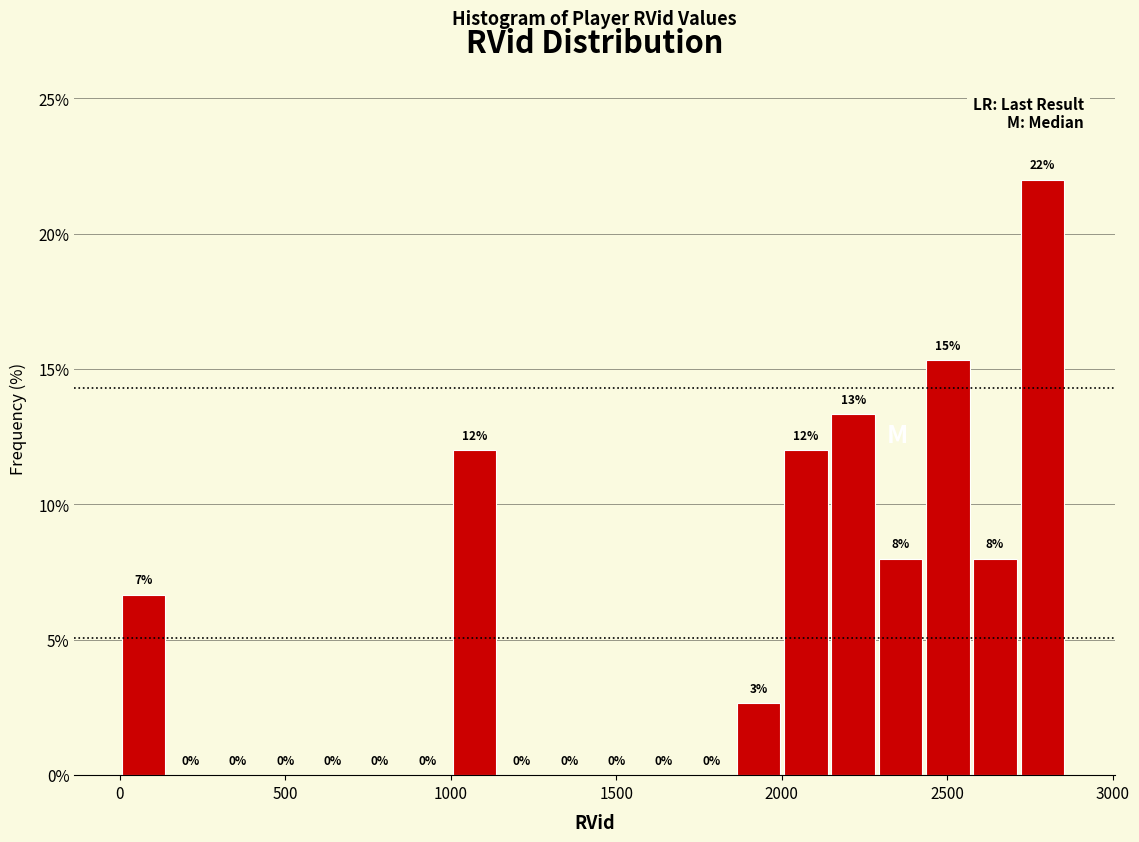

Around what value on the x-axis is the tallest bar? Give the approximate position of its centre, as read against the axis.

2800